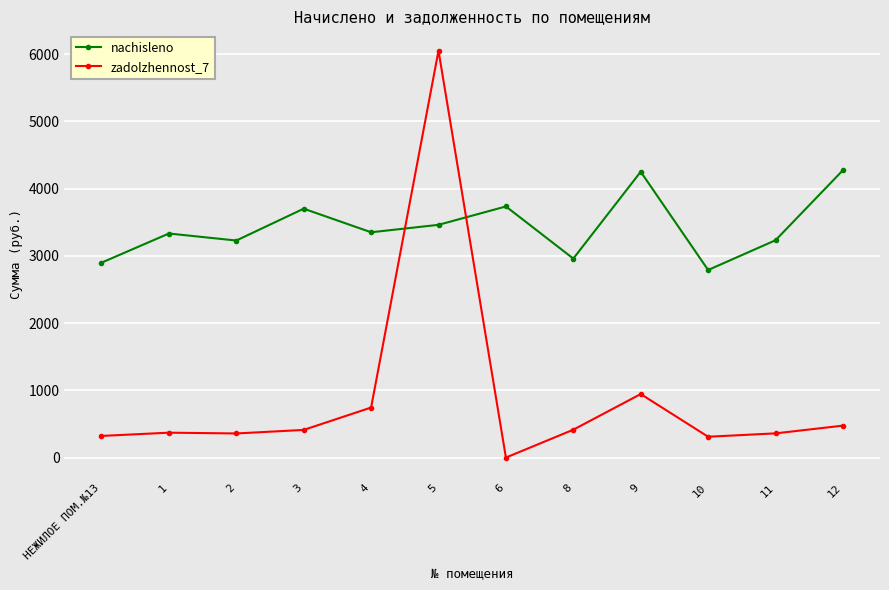

How many interior local valleys does the nachisleno series have?

4